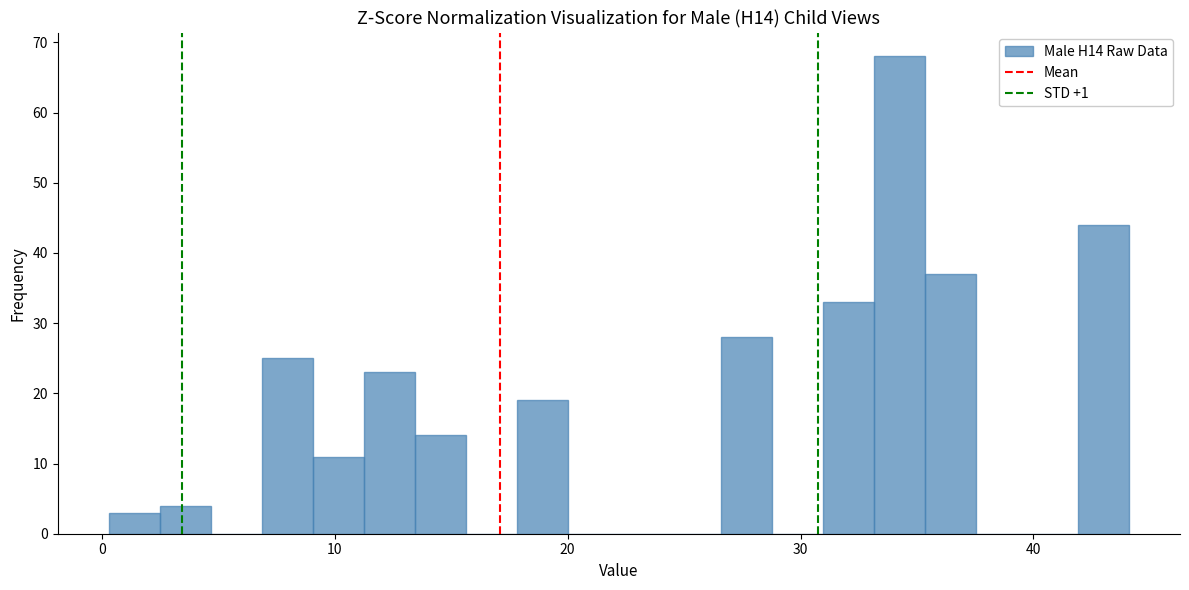

Read against the x-axis, roughly where is the centre of the tallest bar?

34